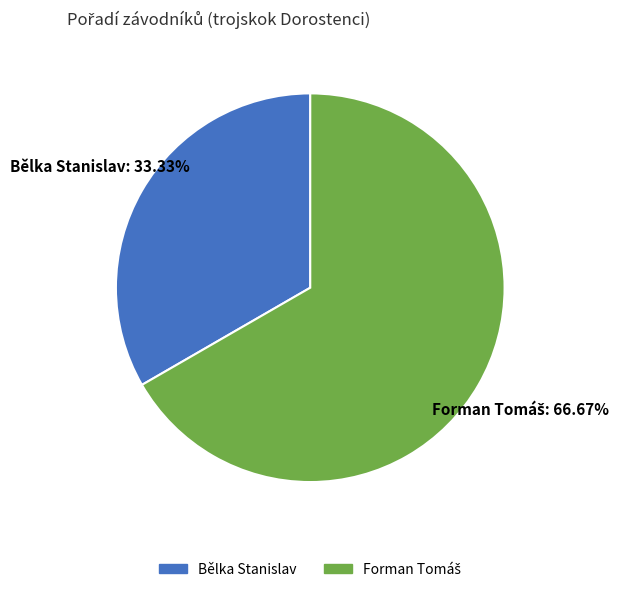

Does Bělka Stanislav represent more than half of the total?

No